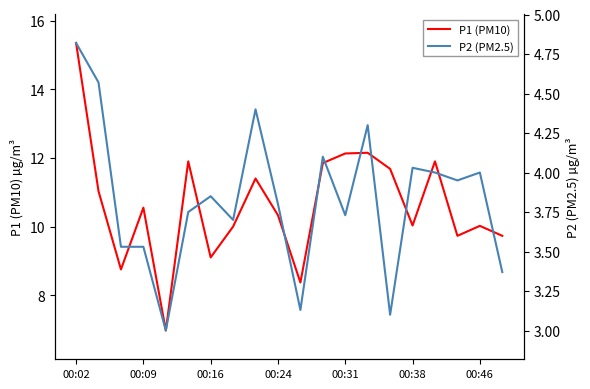

Does the chart have visible grid lines?

No